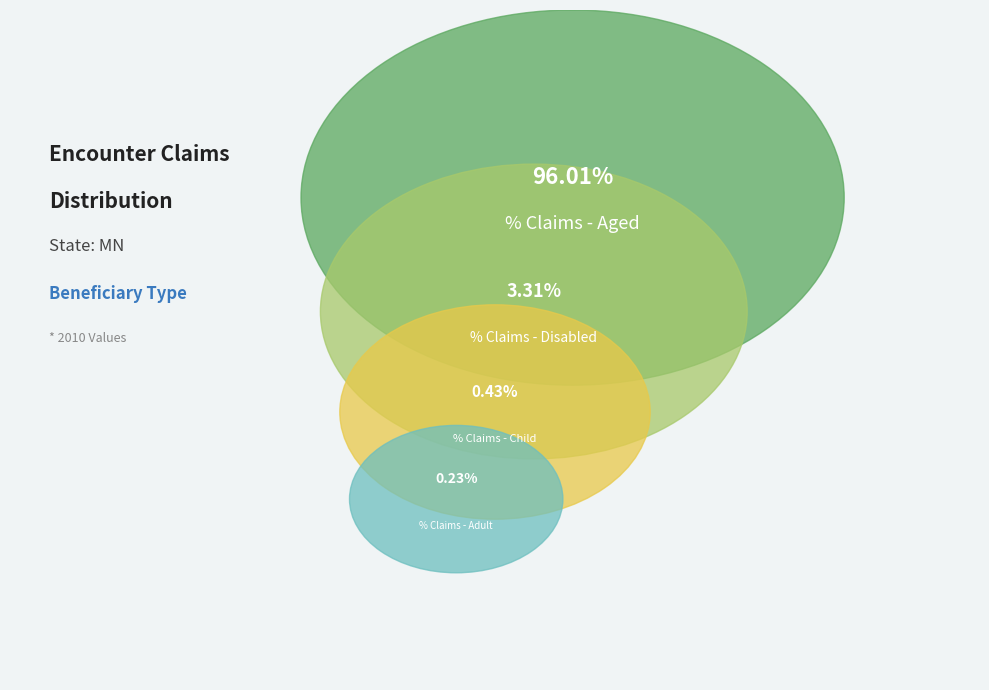

Between % Claims - Adult and % Claims - Aged, which is larger?

% Claims - Aged